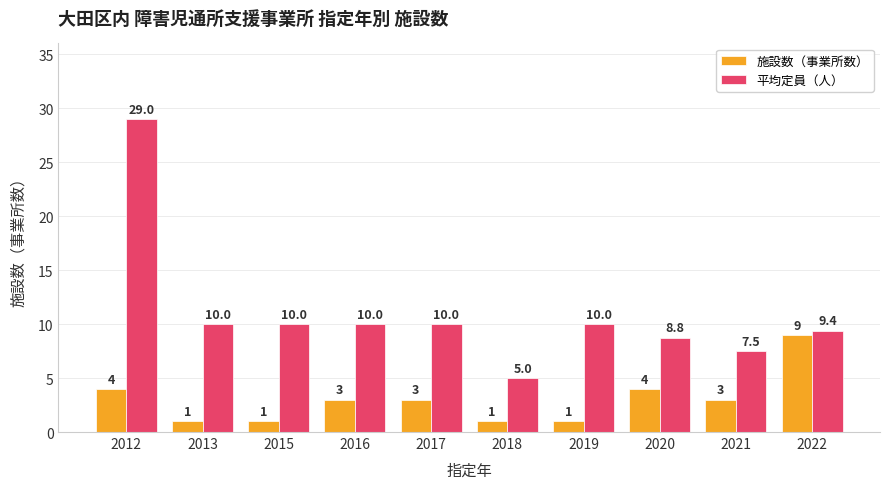

What is the spread (max minus min) of values at 2013?

9.0